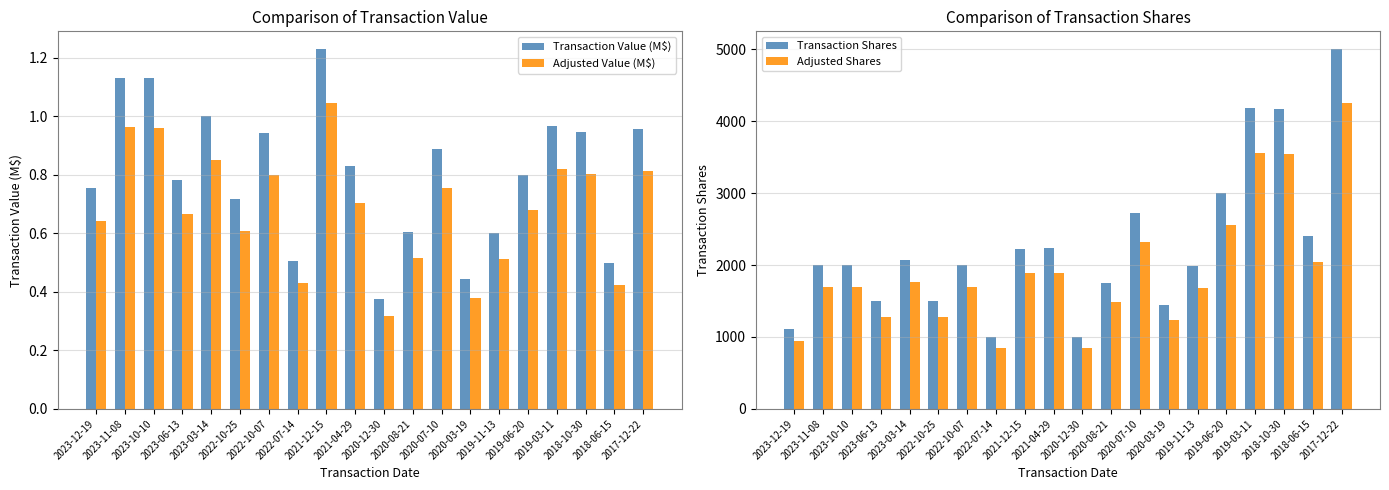

Which series has the widest spread of values?

Transaction Shares